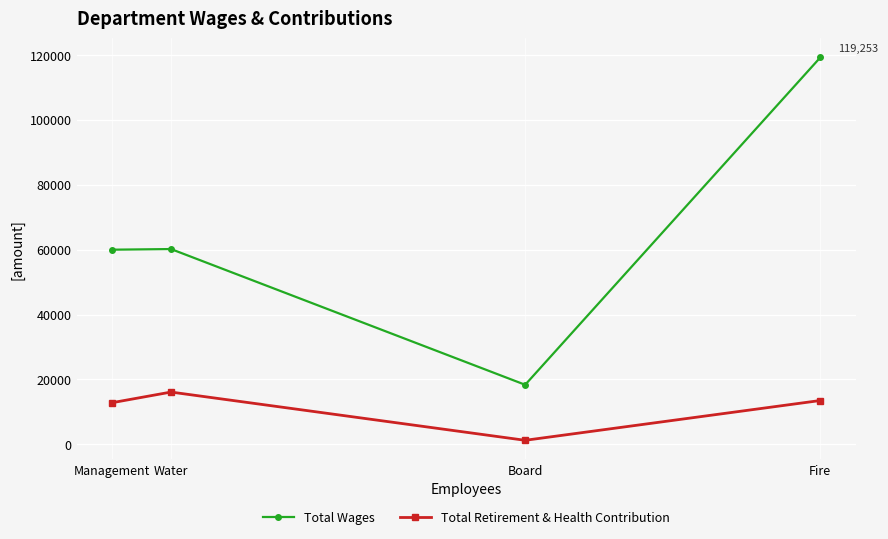

True or false: Total Retirement & Health Contribution has more than 2 interior local peaks.

False